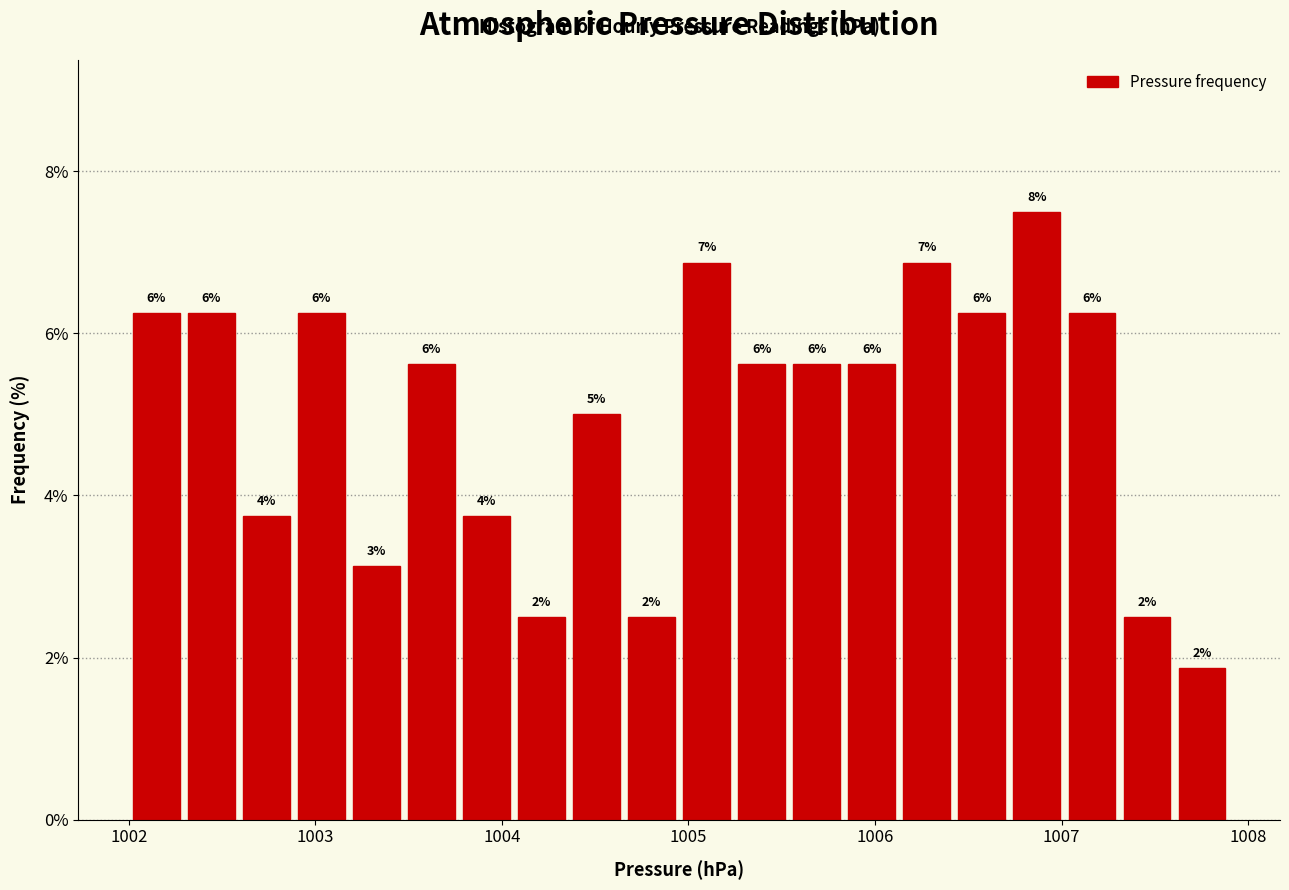

Read against the x-axis, roughly where is the centre of the tallest bar?

1006.9